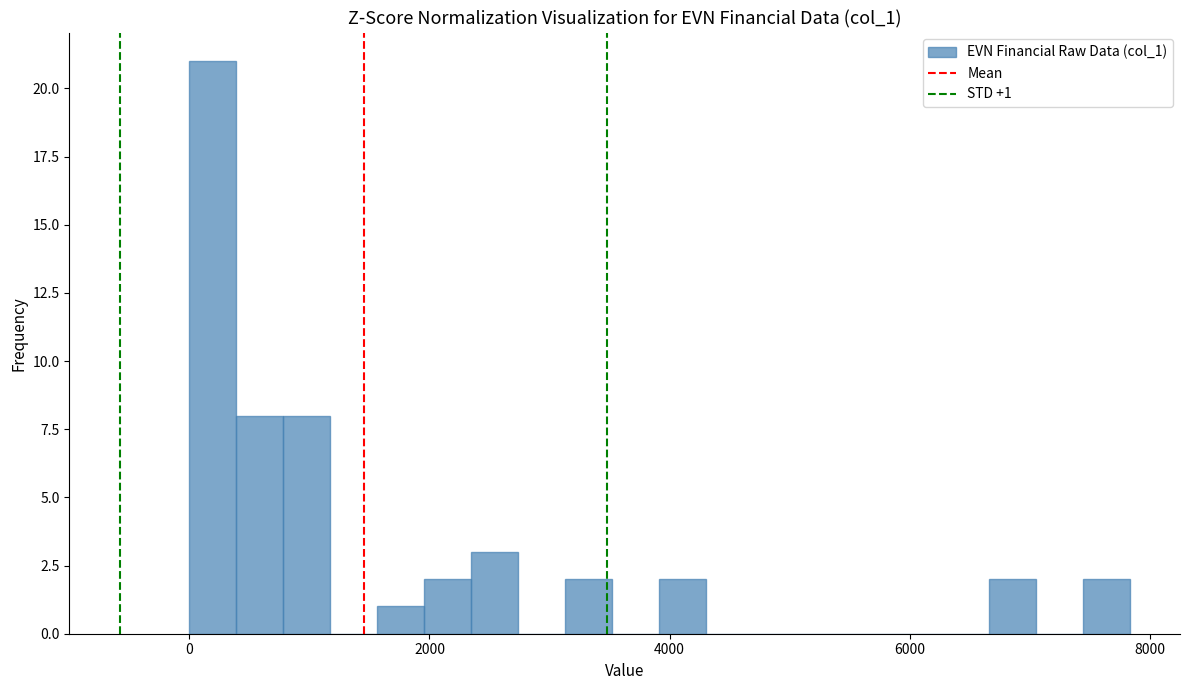

Read against the x-axis, roughly where is the centre of the tallest bar?

200